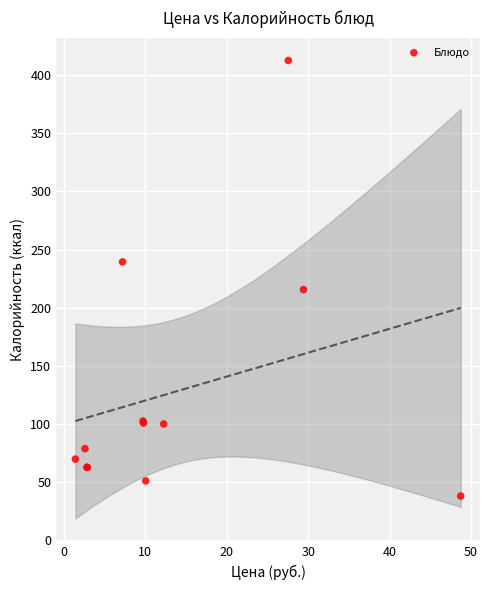

What Y value in the scatter plot is closest to 225?

215.5